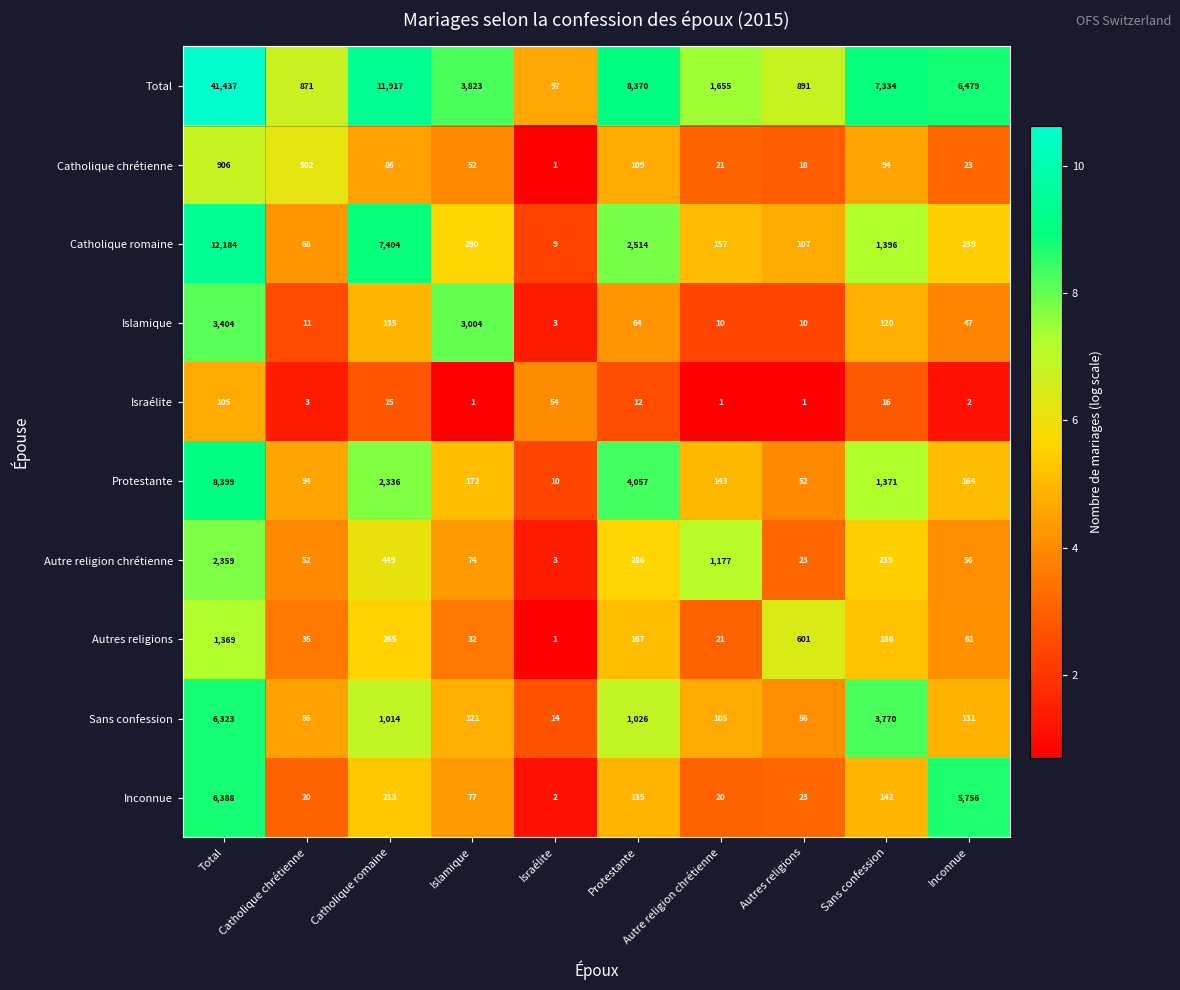

What is the difference between the Inconnue values at Protestante and Autre religion chrétienne?

115